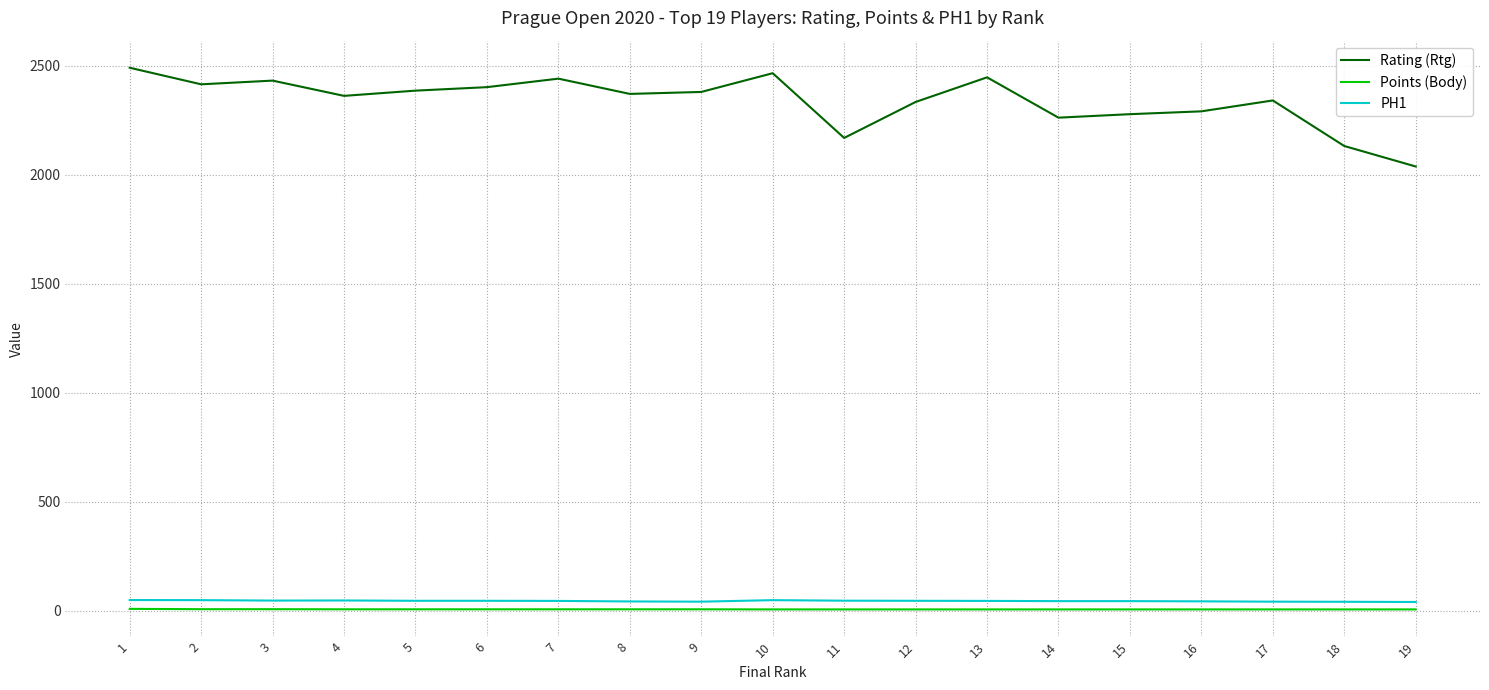

True or false: Rating (Rtg) and PH1 cross at least once.

False